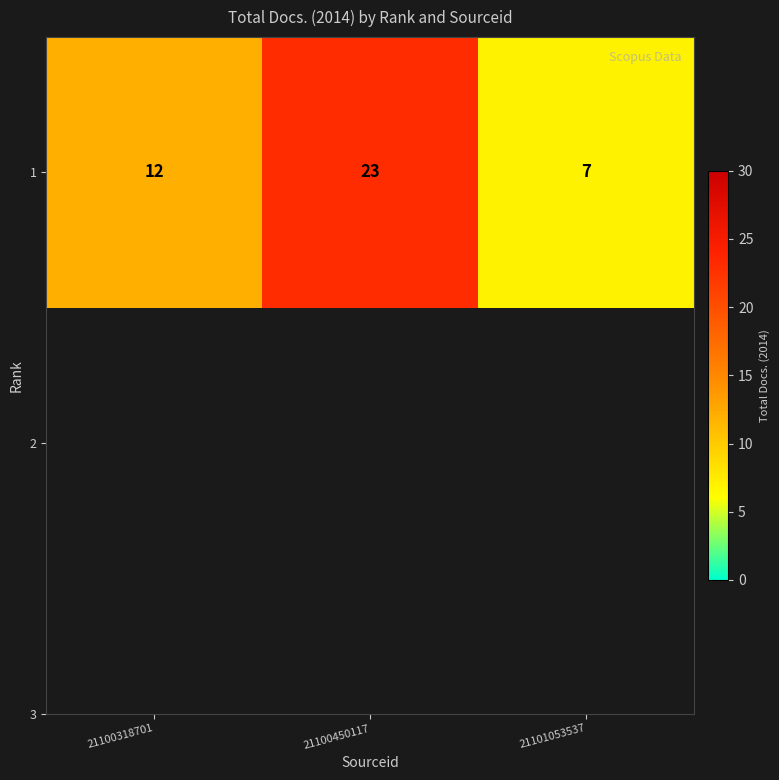

True or false: the data shows 9 at 21101053537.

False